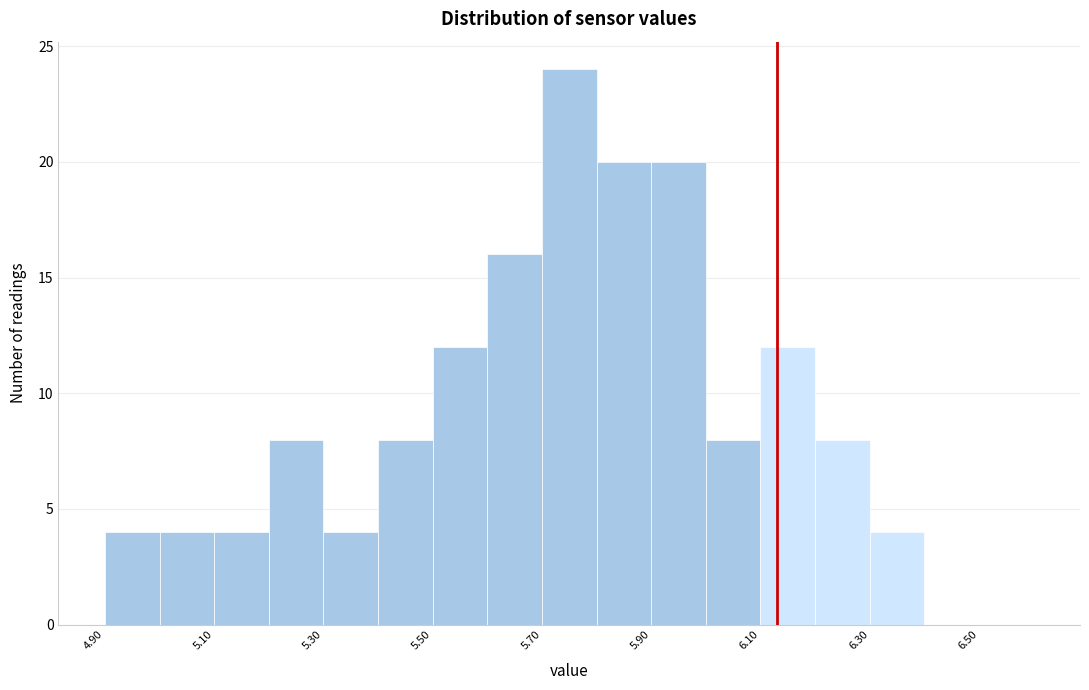

Over which range of the x-axis is the bar tallest?

5.7 to 5.8